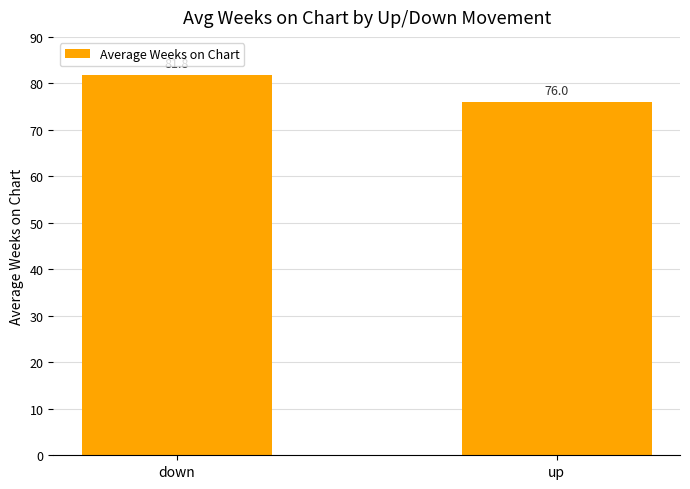

True or false: the data shows 41.5 at down.

False